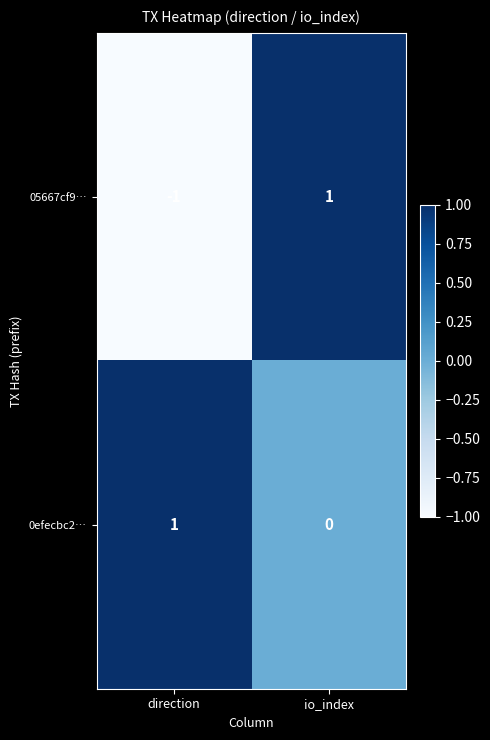

Reading left to right, extract all data points from this chart.

05667cf9…: -1	1
0efecbc2…: 1	0